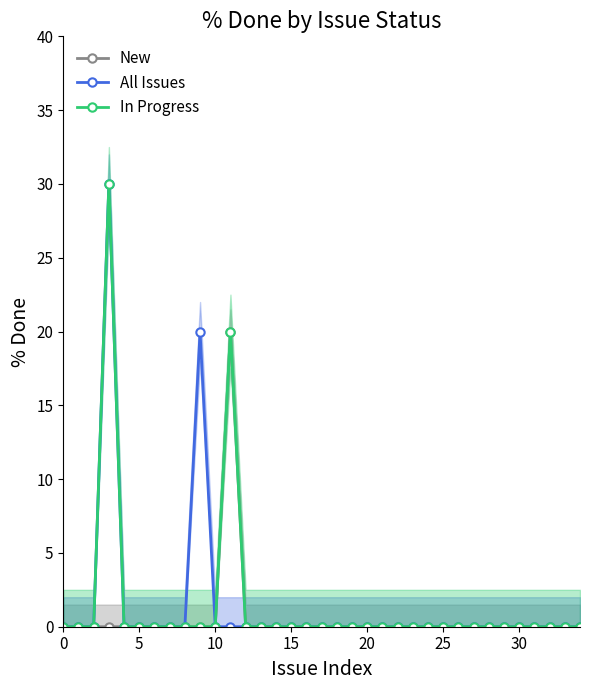

At which label is All Issues closest to 15?

9